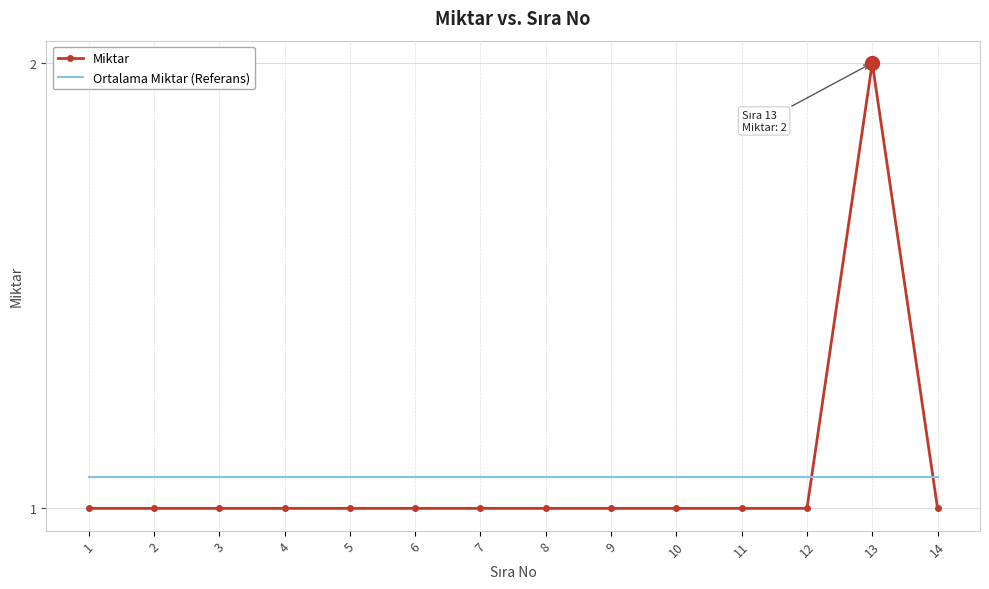

How many series are shown in this chart?

2